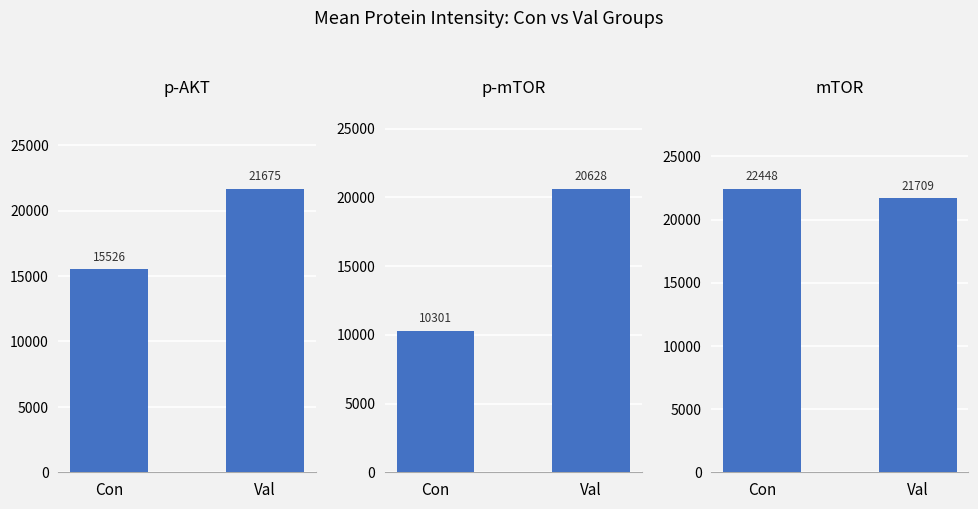

Read the p-AKT value at Val.

21674.9